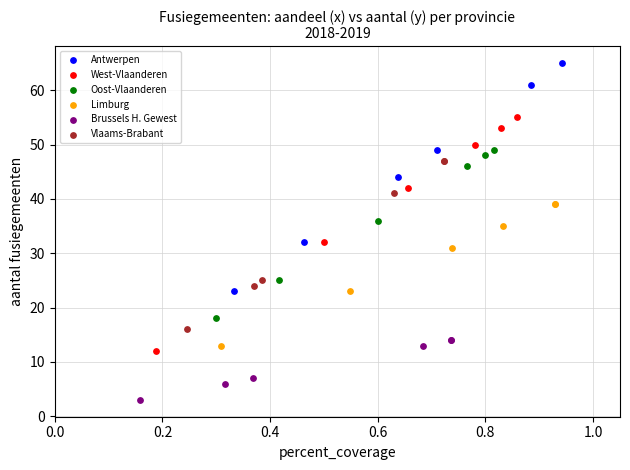

Which series reaches the maximum Y coordinate?

Antwerpen